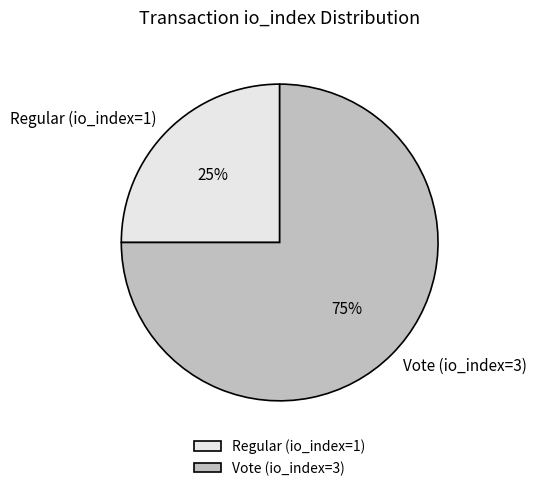

Which category accounts for the majority?

Vote (io_index=3)